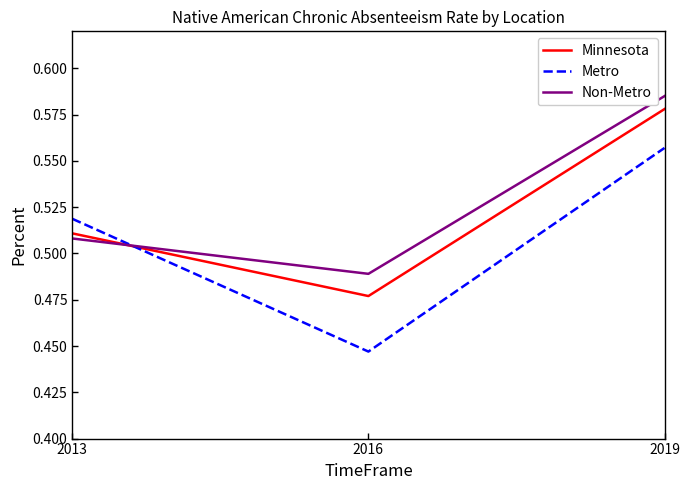

At which category is the sum across all series the highest?

2019